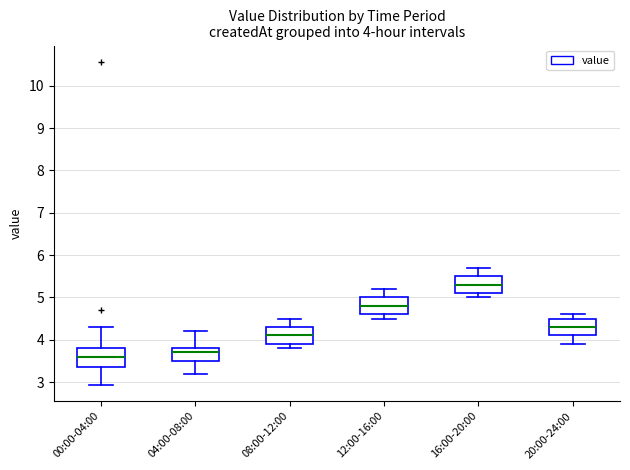

Which box's median line is the highest?

16:00-20:00